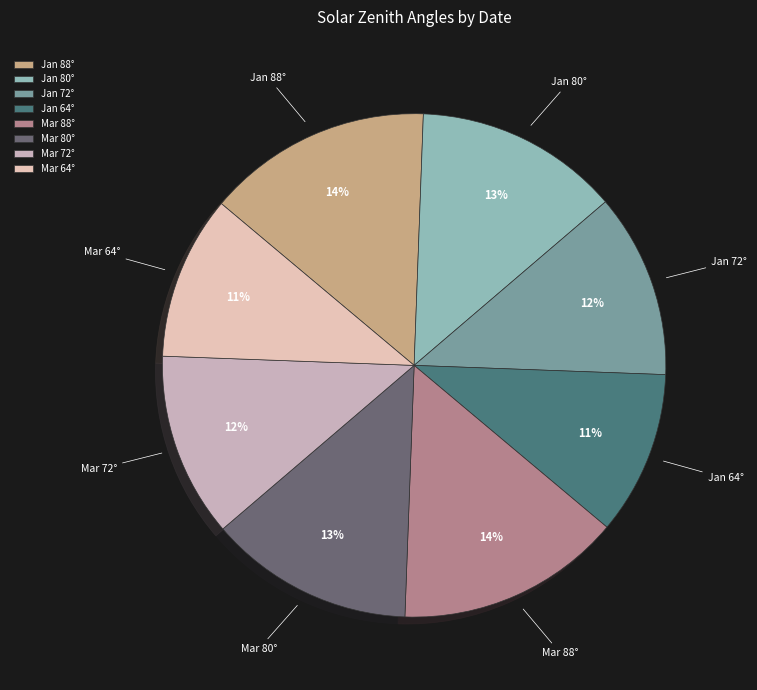

To the nearest percent, what is the difference between the Mar 80° and Mar 72° slice percentages?

1%